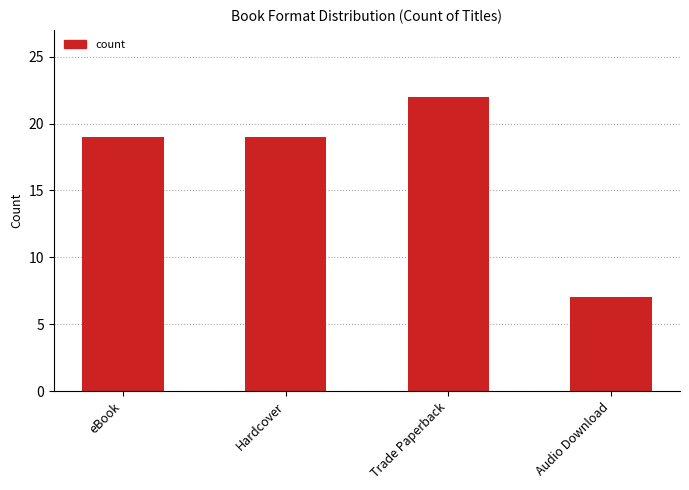

What is the label of the 1st bar from the left?

eBook